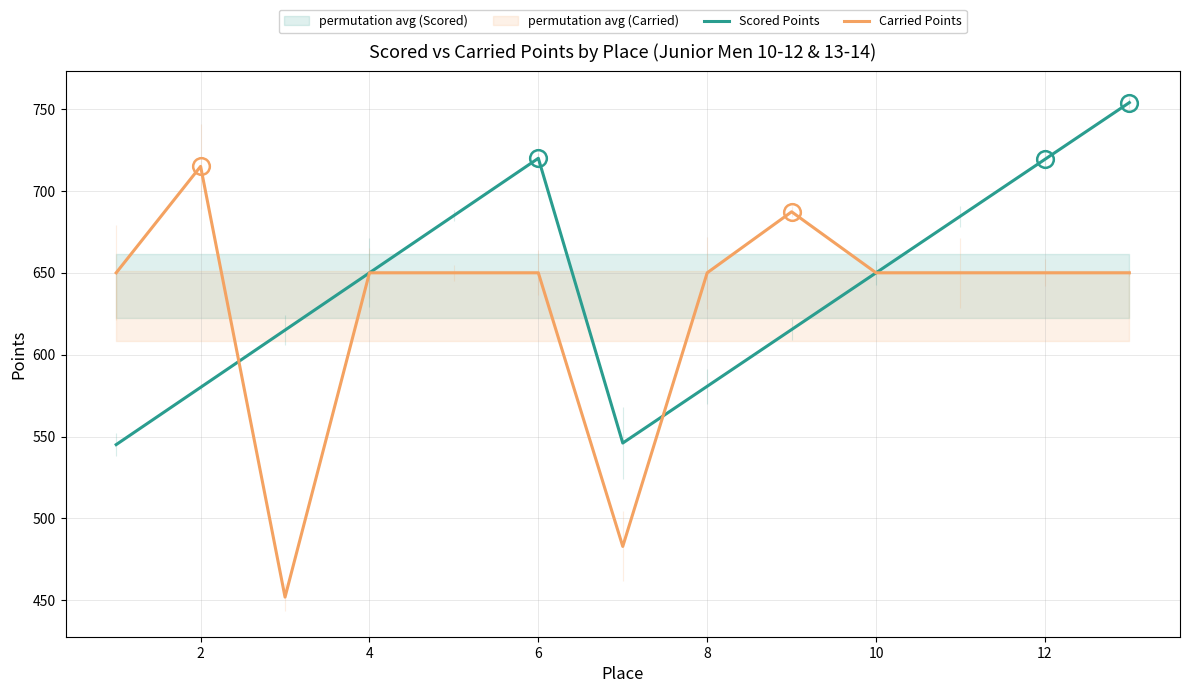

What is the lowest value of the Carried Points series?

452.0